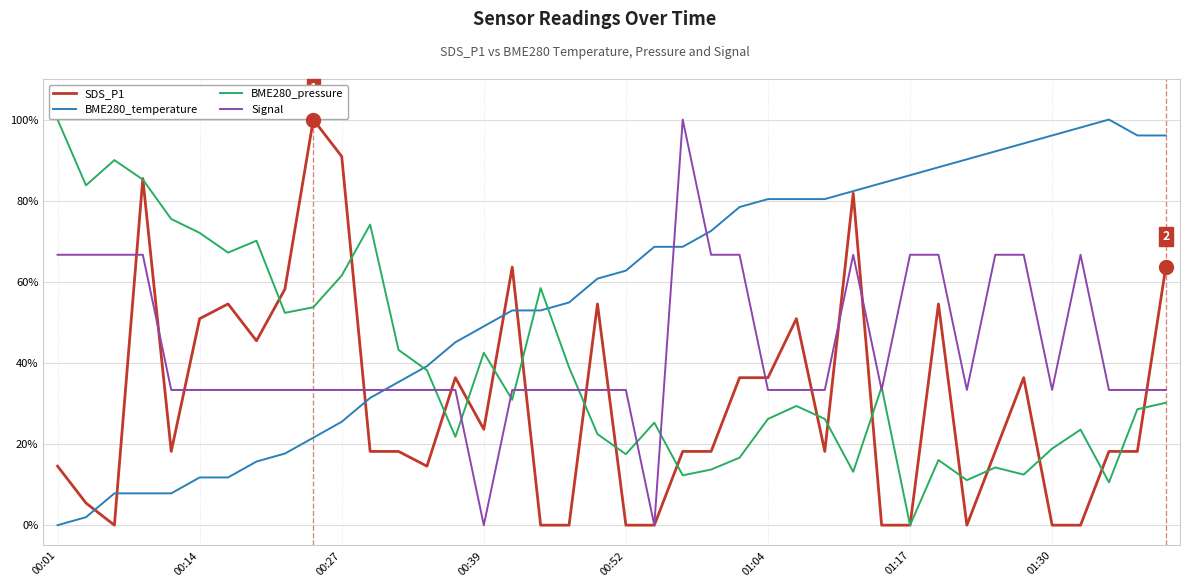

Which series has the largest total across all categories?

BME280_temperature